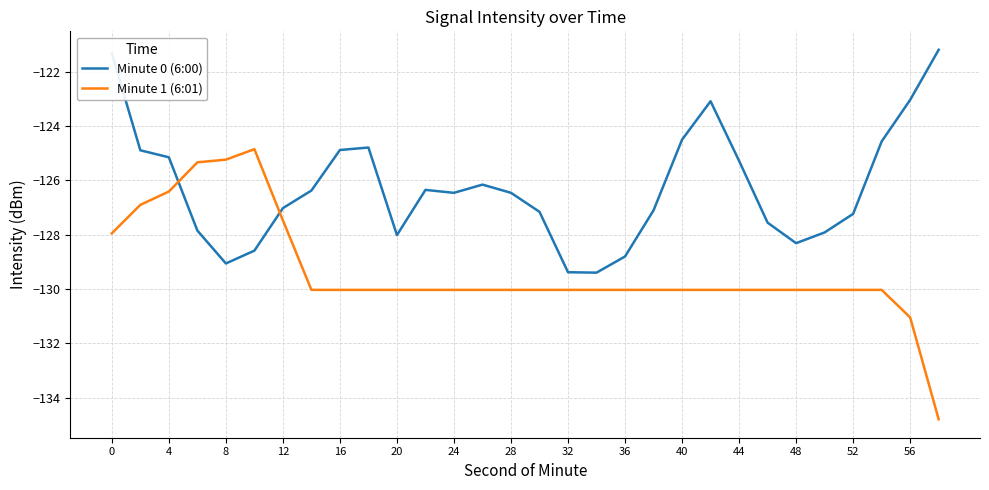

Which series has the largest range (max minus min)?

Minute 1 (6:01)